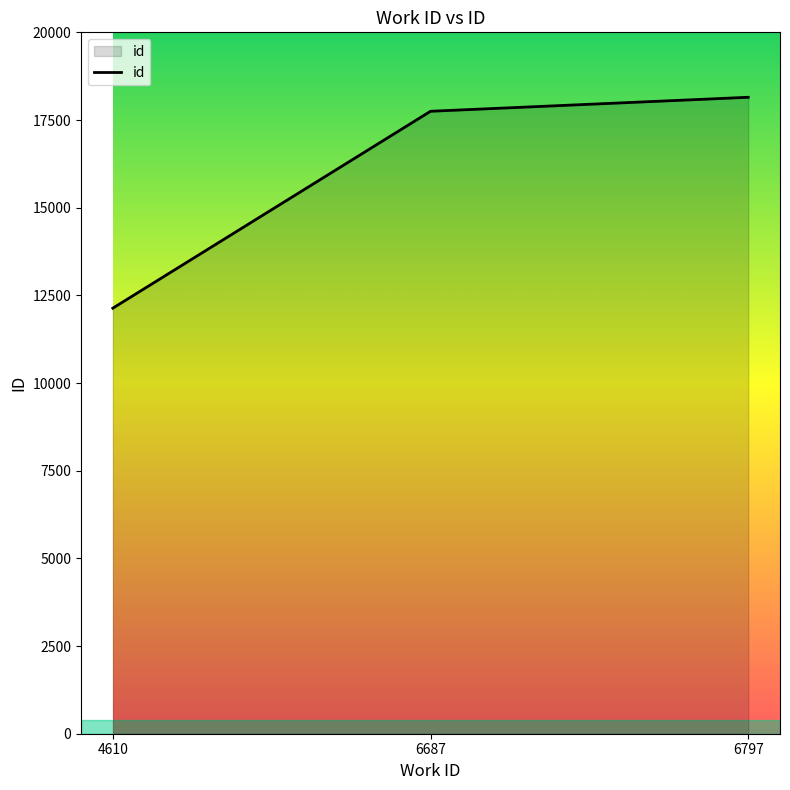

How many values are below 17749?

1